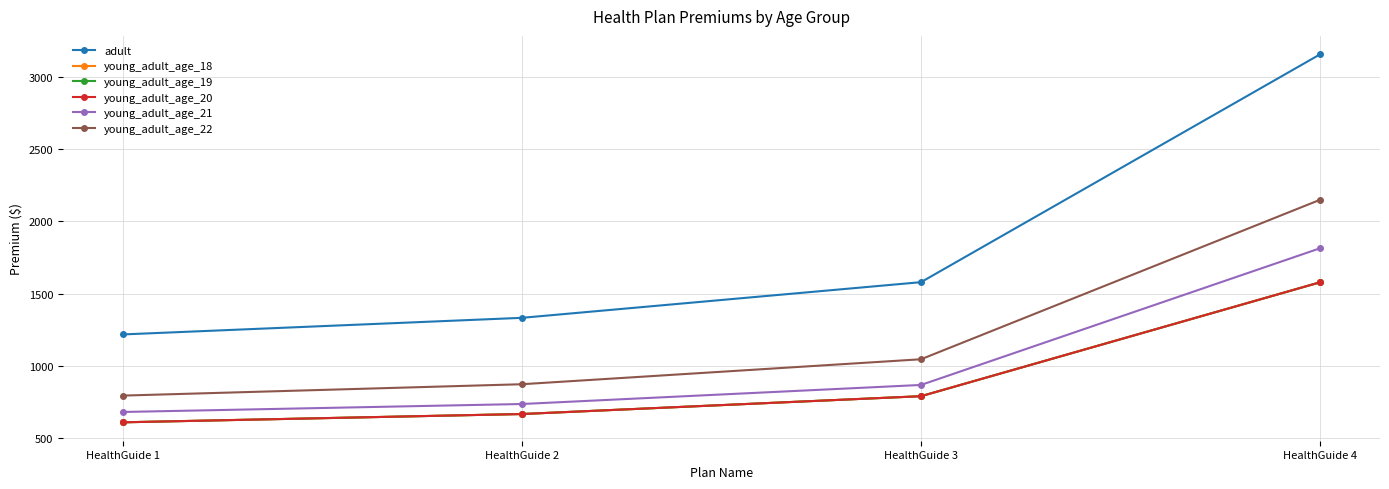

True or false: young_adult_age_21 and young_adult_age_22 intersect in this chart.

False